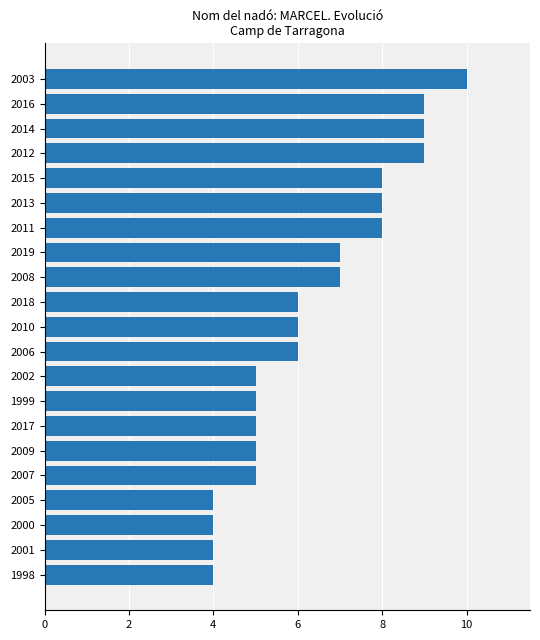

Which label corresponds to the largest value in the chart?

2003